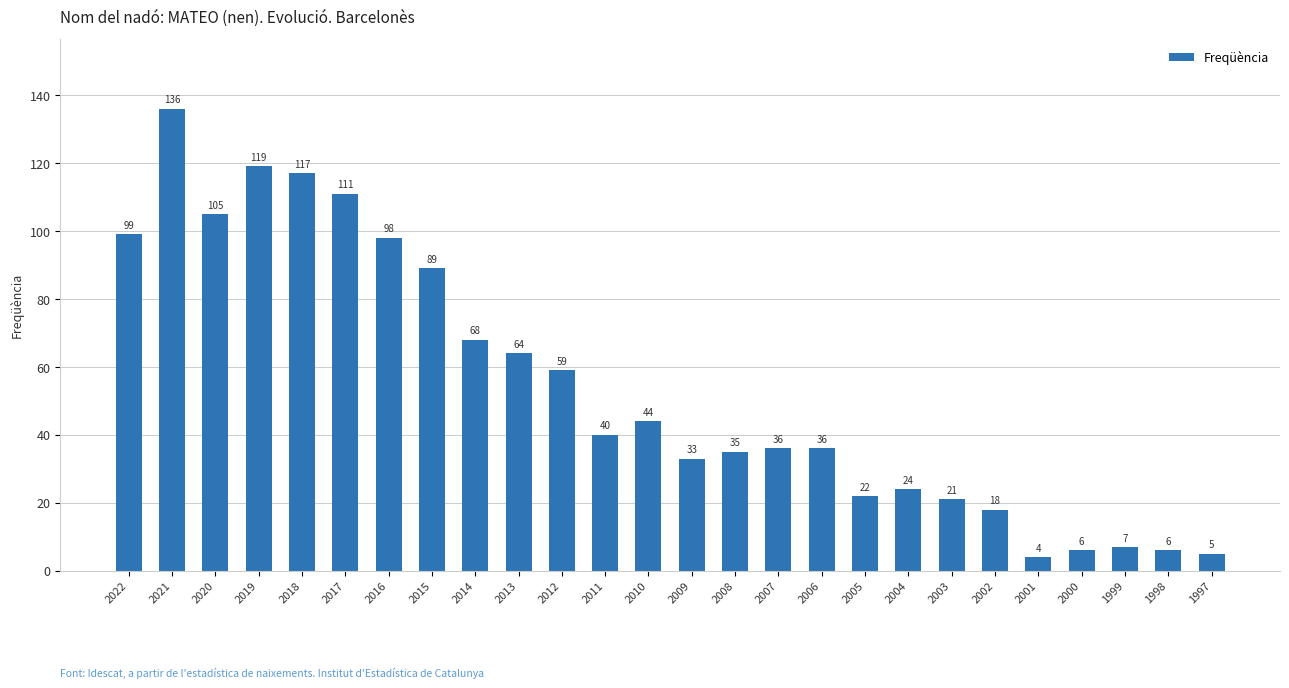

How many values are below 40?

13